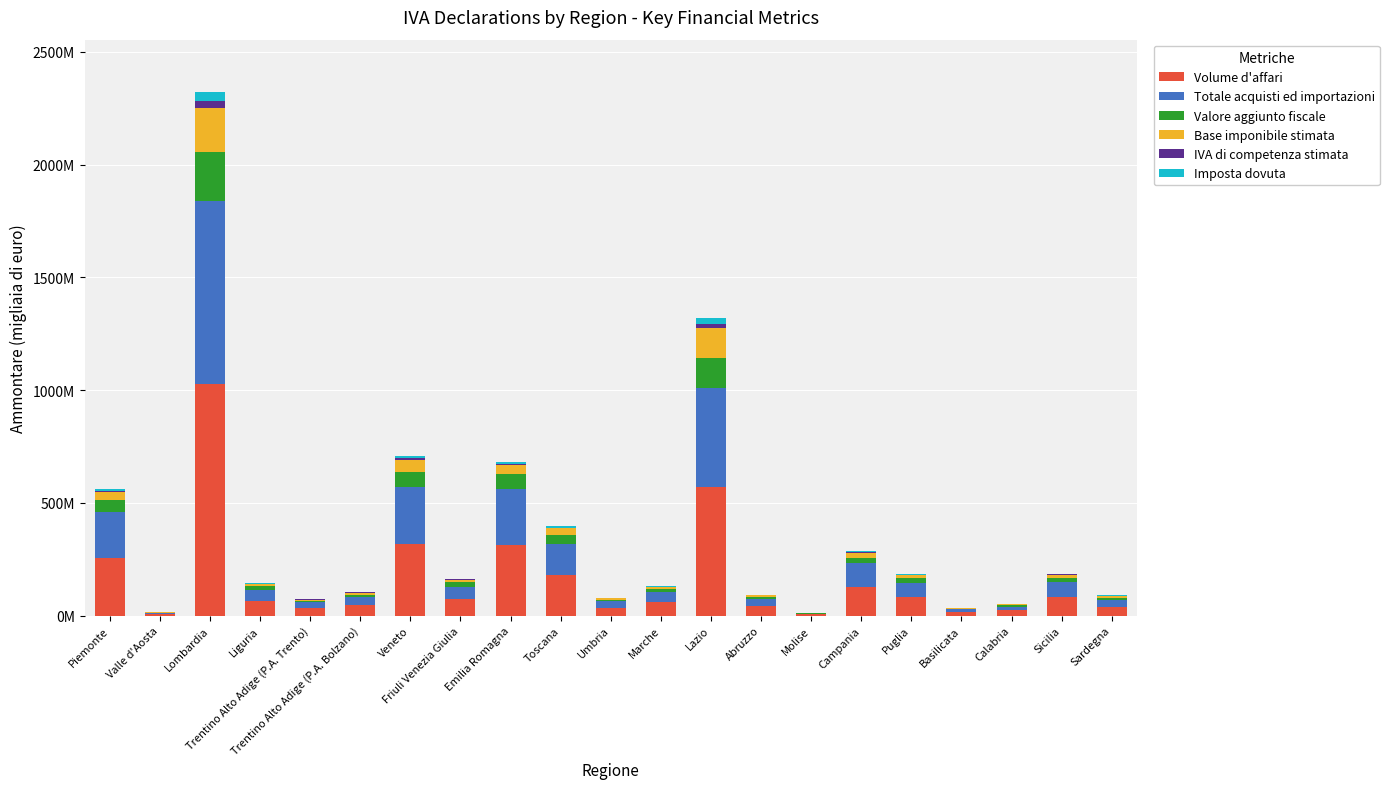

What are all the series names shown in the legend?

Volume d'affari, Totale acquisti ed importazioni, Valore aggiunto fiscale, Base imponibile stimata, IVA di competenza stimata, Imposta dovuta